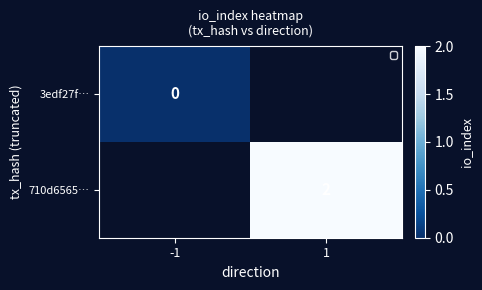

The value of 710d6565… at 1 is 1. True or false?

False